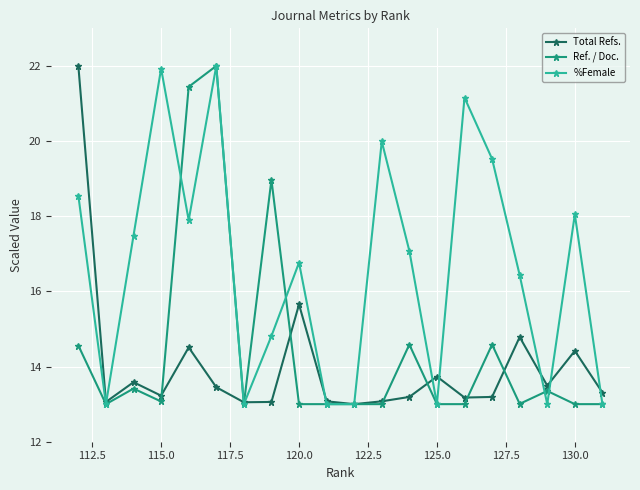

What is the highest value of the Total Refs. series?

22.0